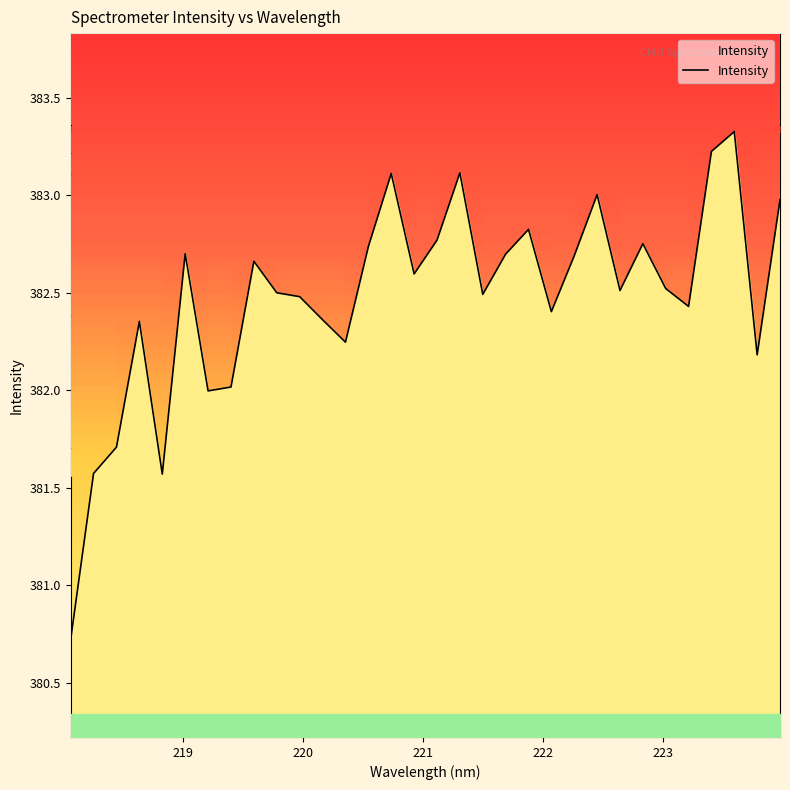

Reading left to right, what are all the values shown in this chart?

380.7	381.6	381.7	382.4	381.6	382.7	382.0	382.0	382.7	382.5	382.5	382.4	382.2	382.7	383.1	382.6	382.8	383.1	382.5	382.7	382.8	382.4	382.7	383.0	382.5	382.8	382.5	382.4	383.2	383.3	382.2	383.0